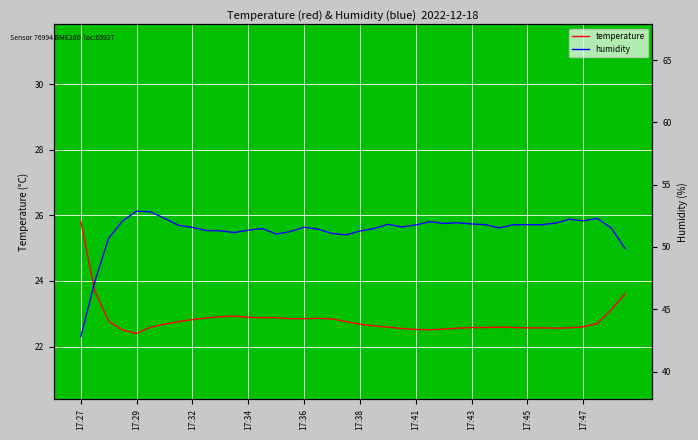

What is the difference between the second highest and second lowest values in the temperature series?

1.2